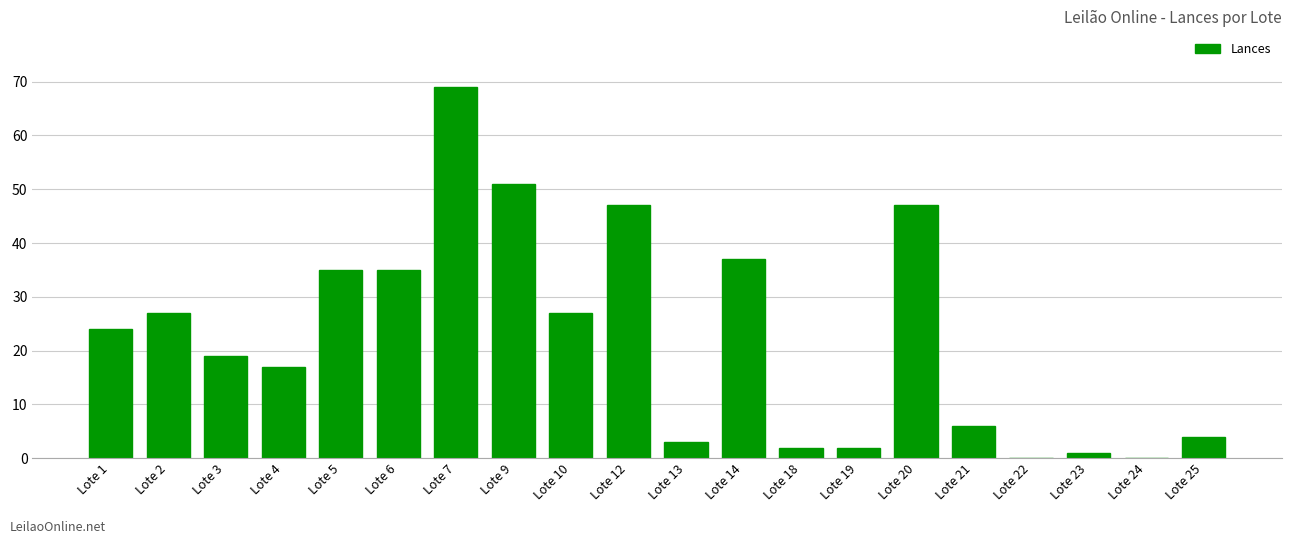

What is the maximum value shown in the chart?

69